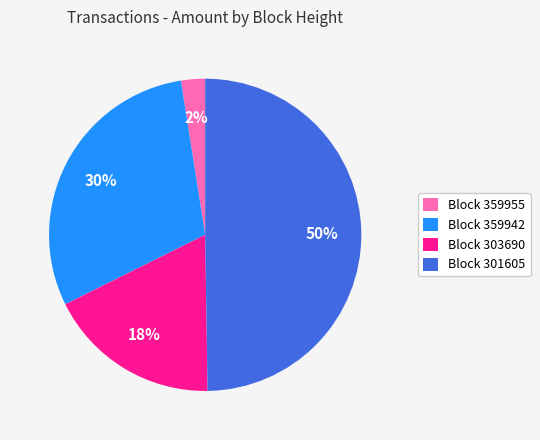

Is Block 359942 the majority of the pie?

No